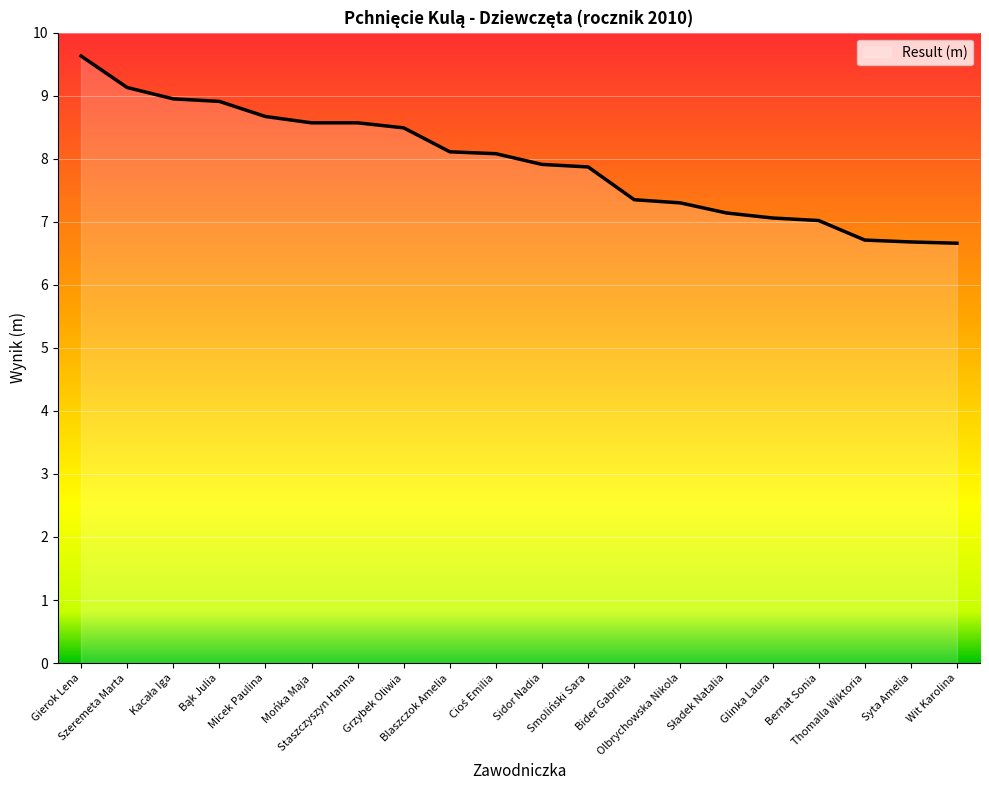

What is the difference between the maximum and minimum values?

3.0